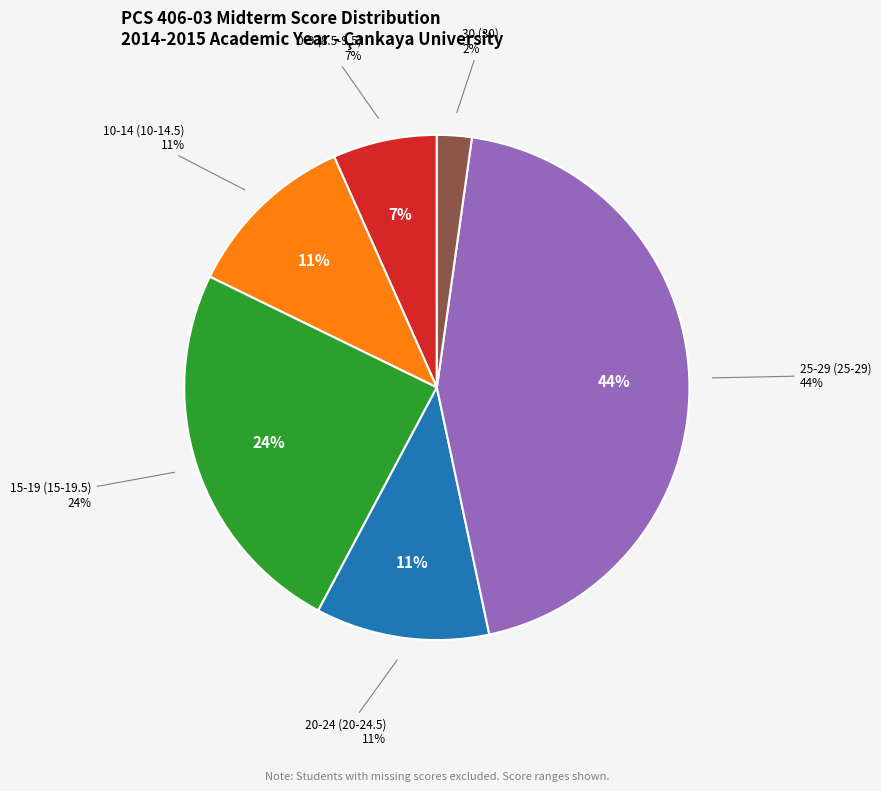

Between 10-14 (10-14.5) and 25-29 (25-29), which is larger?

25-29 (25-29)